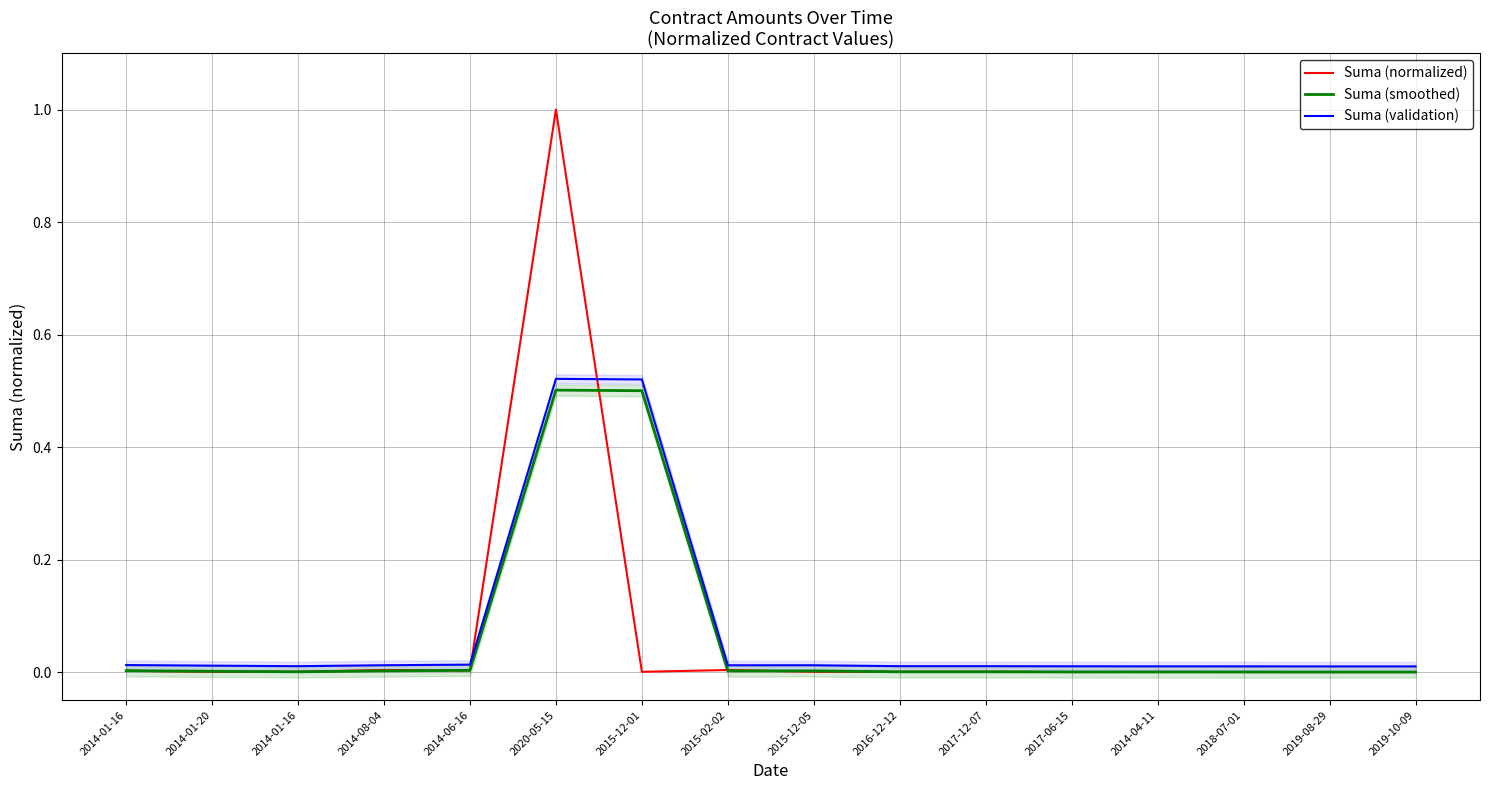

The Suma (smoothed) series shows 0.0 at 2014-01-16. True or false?

False